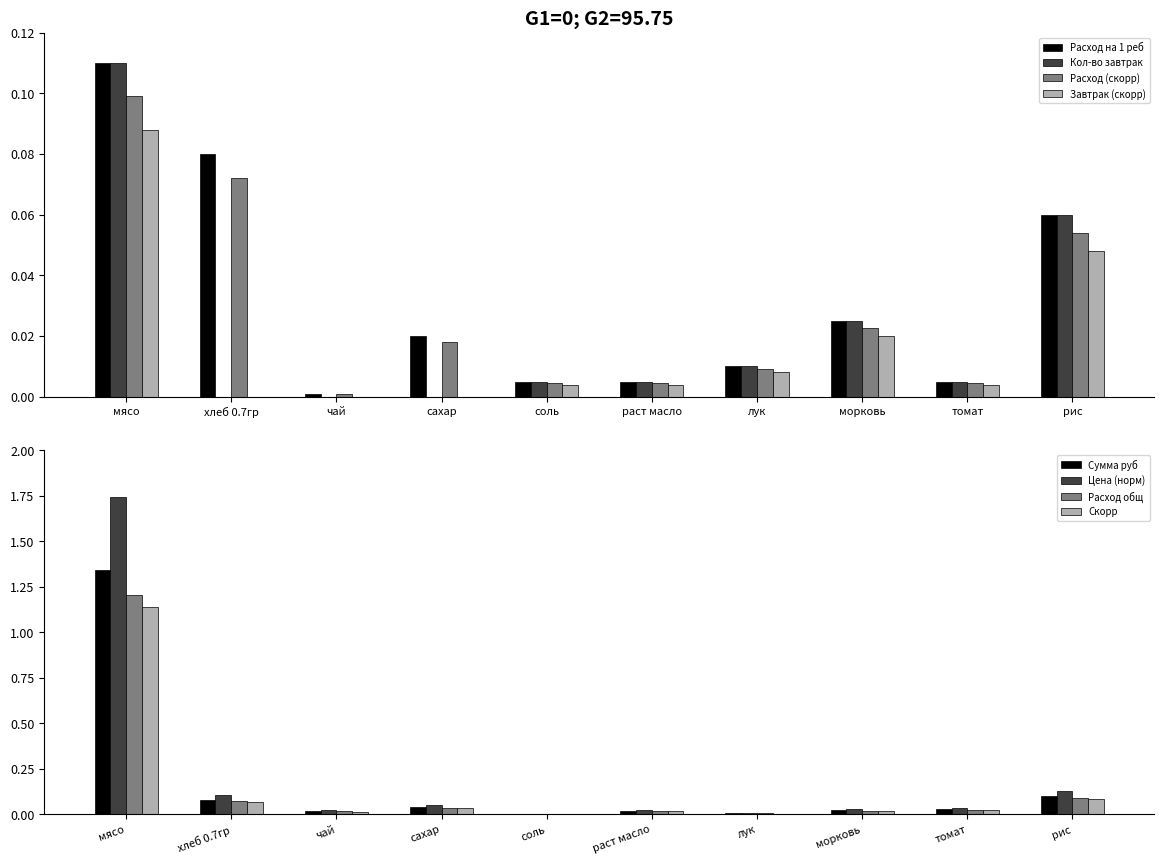

The value of Сумма (руб) at соль is 0.0. True or false?

False